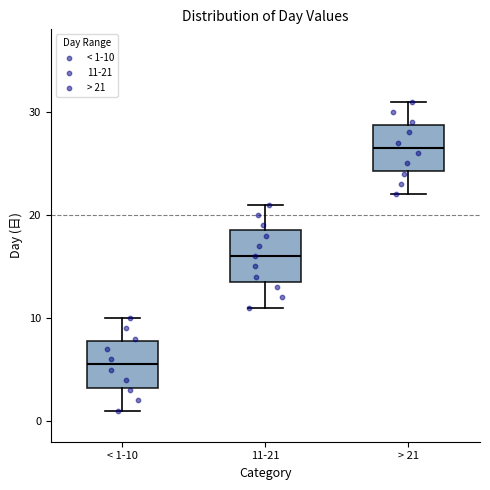

Where does the lower whisker of the box for 11-21 end on the y-axis? The values are not printed on the chart, so give them approximately, as read against the axis.

11